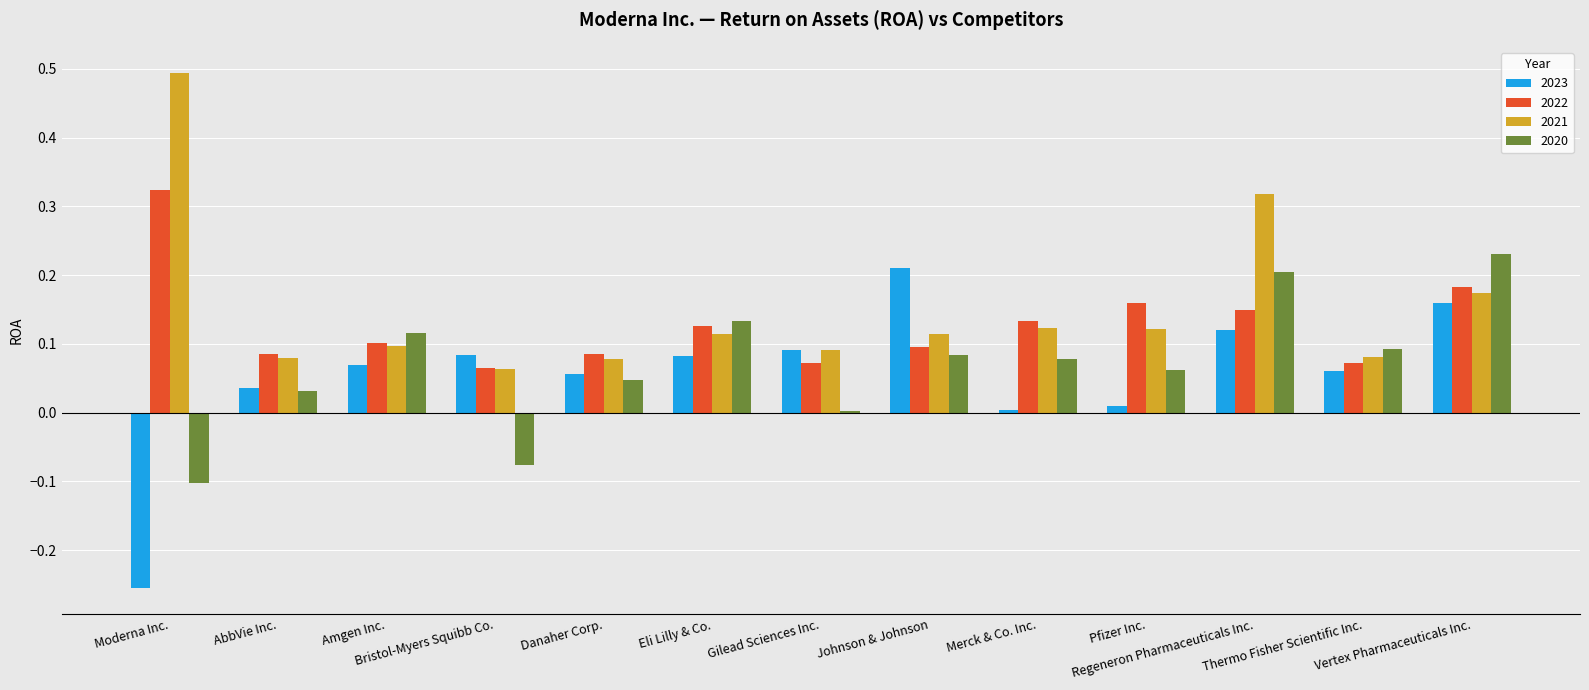

At which category does the chart reach its peak across all series?

Moderna Inc.